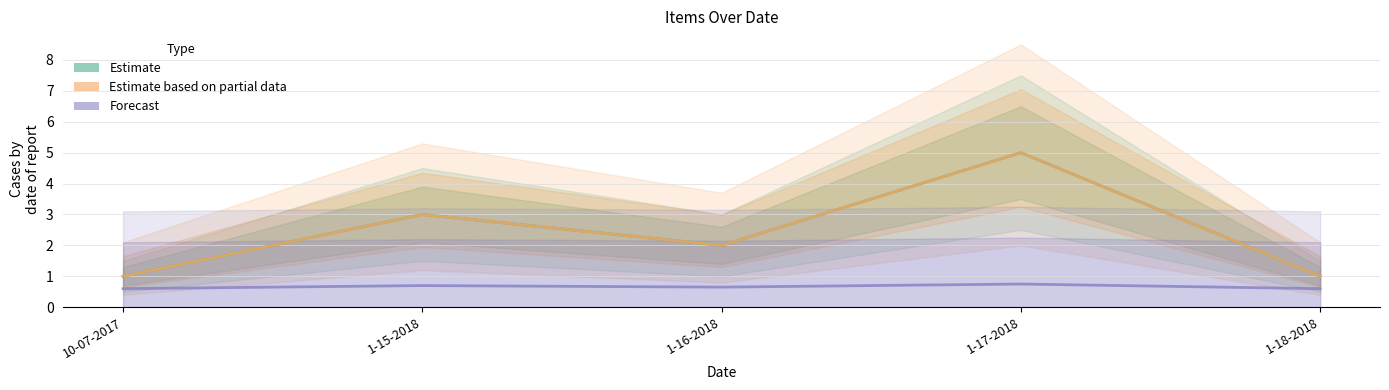

What is the difference between the highest and lowest values at 1-18-2018?

0.4